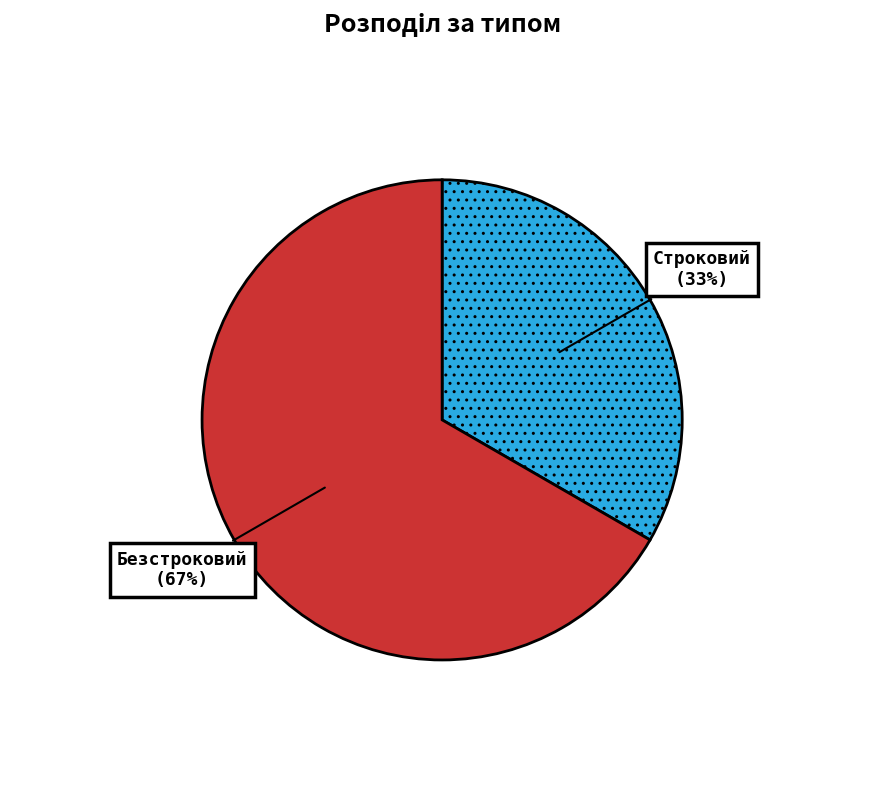

How many slices are in this pie chart?

2